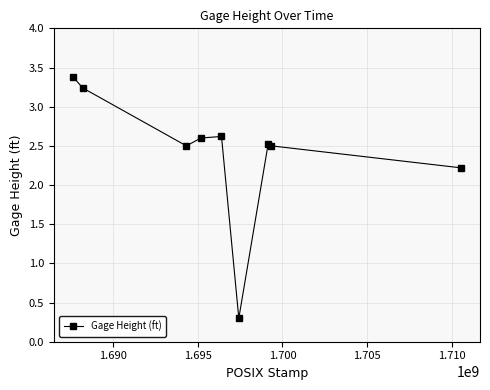

How many interior local valleys (lower than both neighbors) does the data have?

2